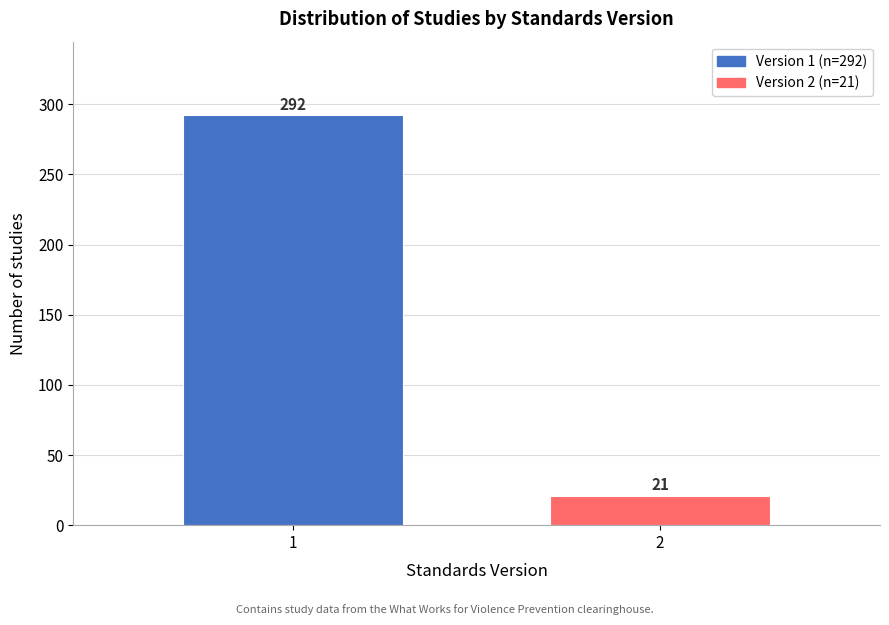

Reading left to right, transcribe all the data shown in this chart.

292	21